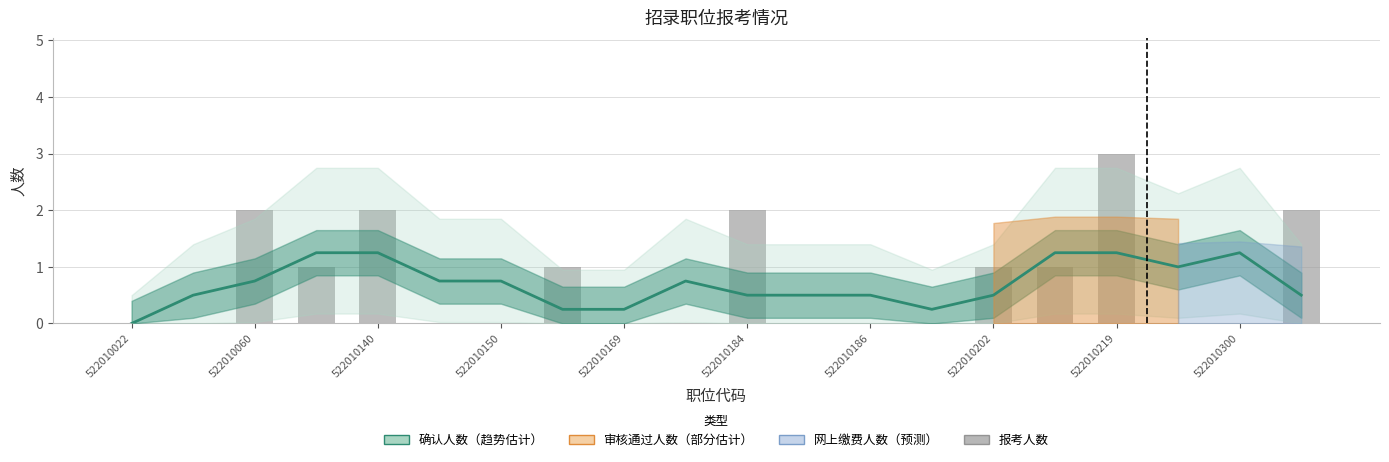

True or false: 报考人数 has a value of 4.3 at 522010219.

False